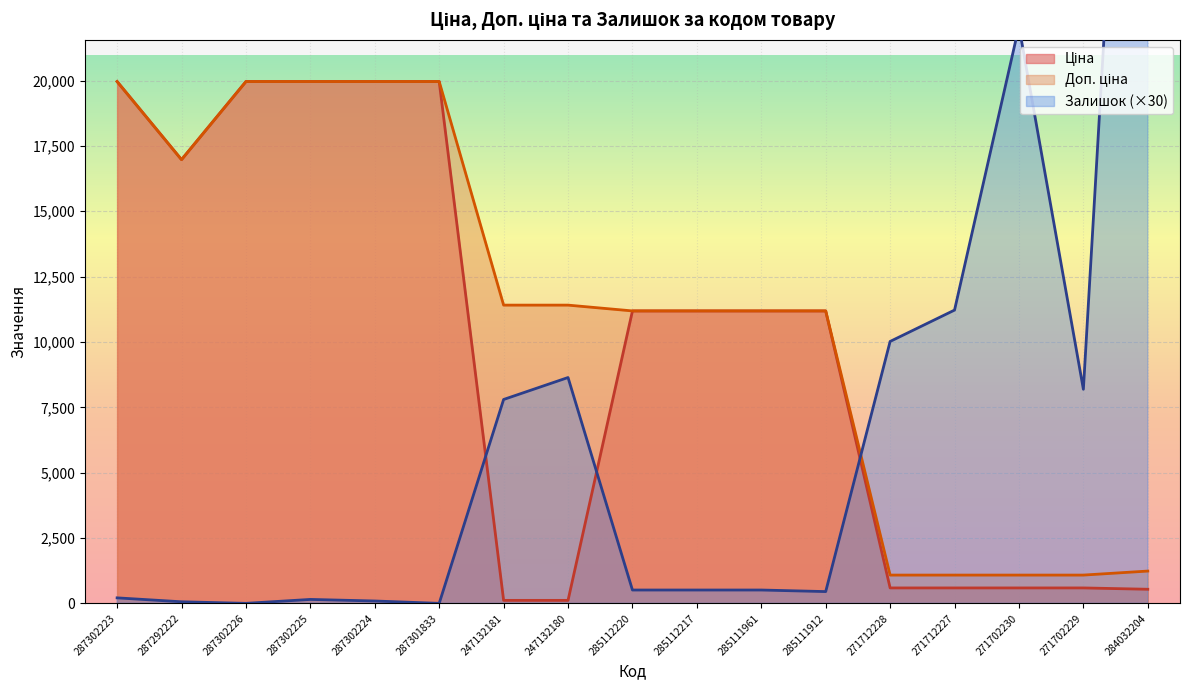

Reading left to right, list all the values displayed in this chart.

Ціна: 287302223=19964.2	287292222=16976.3	287302226=19964.2	287302225=19964.2	287302224=19964.2	287301833=19964.2	247132181=114.1	247132180=114.1	285112220=11188.2	285112217=11188.2	285111961=11188.2	285111912=11188.2	271712228=589.9	271712227=589.9	271702230=589.9	271702229=589.9	284032204=539.0
Доп. ціна: 287302223=19964.2	287292222=16976.3	287302226=19964.2	287302225=19964.2	287302224=19964.2	287301833=19964.2	247132181=11410.0	247132180=11410.0	285112220=11188.2	285112217=11188.2	285111961=11188.2	285111912=11188.2	271712228=1081.7	271712227=1081.7	271702230=1081.7	271702229=1081.7	284032204=1235.4
Залишок: 287302223=210.0	287292222=60.0	287302226=0.0	287302225=150.0	287302224=90.0	287301833=0.0	247132181=7800.0	247132180=8640.0	285112220=510.0	285112217=510.0	285111961=510.0	285111912=450.0	271712228=10020.0	271712227=11220.0	271702230=22080.0	271702229=8190.0	284032204=50220.0